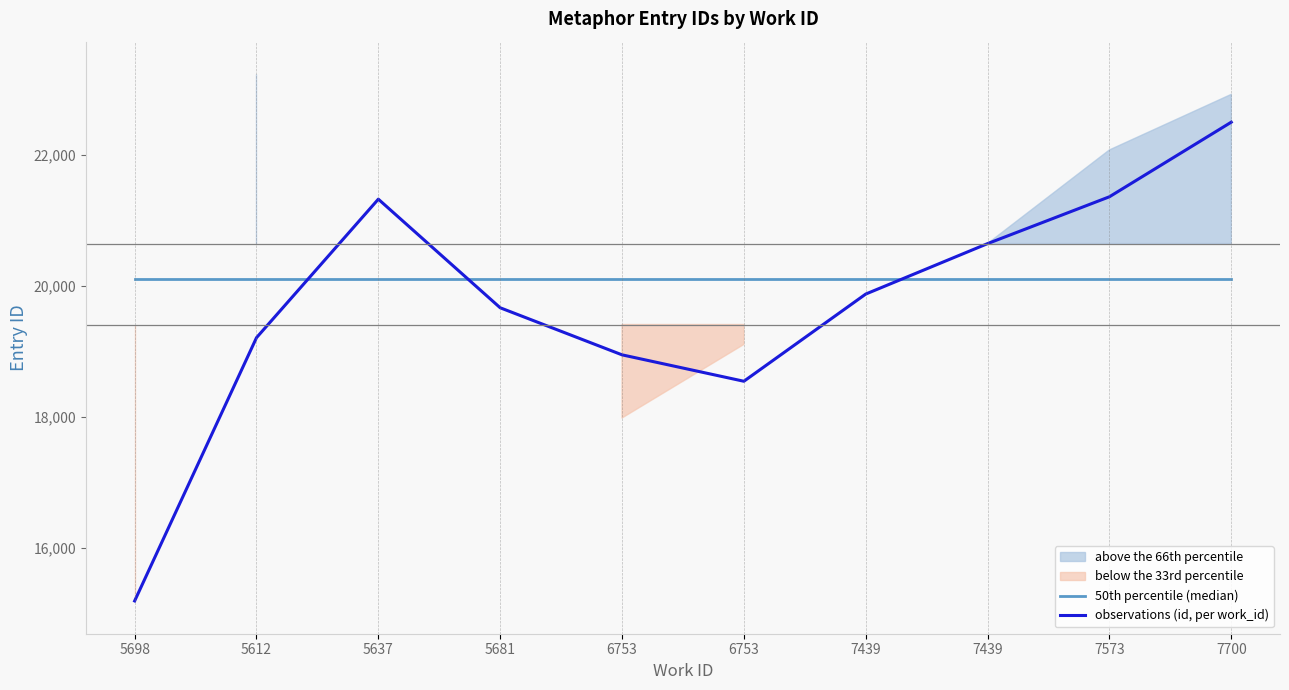

In observations (id, per work_id), how many points are lower than both neighbors (excluding endpoints)?

1